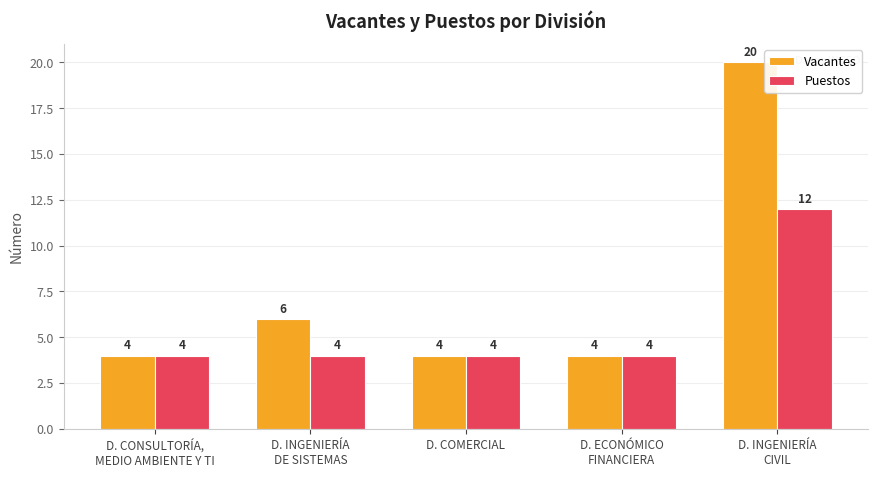

What is the minimum value shown in the chart?

4